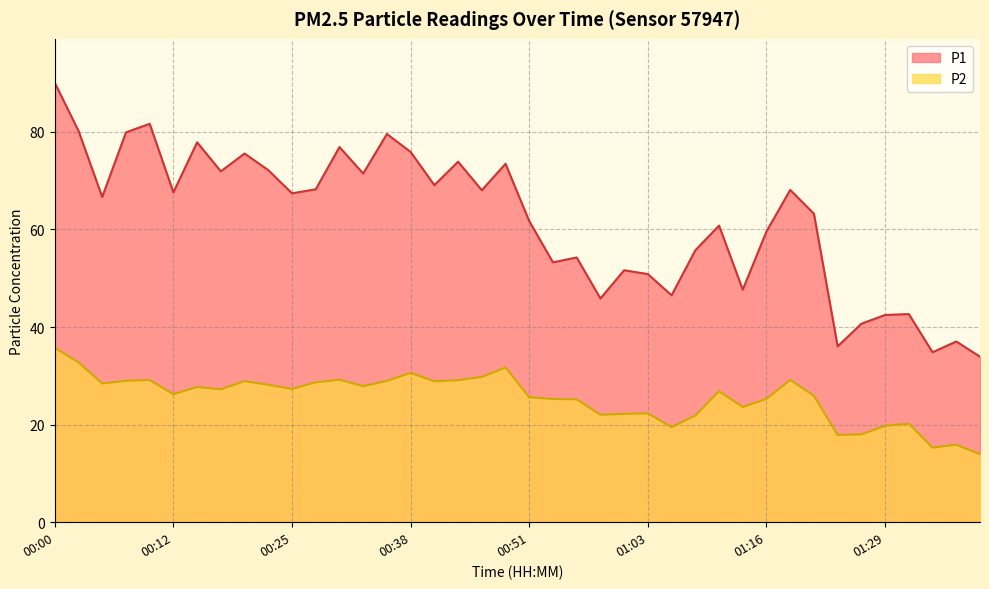

True or false: P1 and P2 intersect in this chart.

False